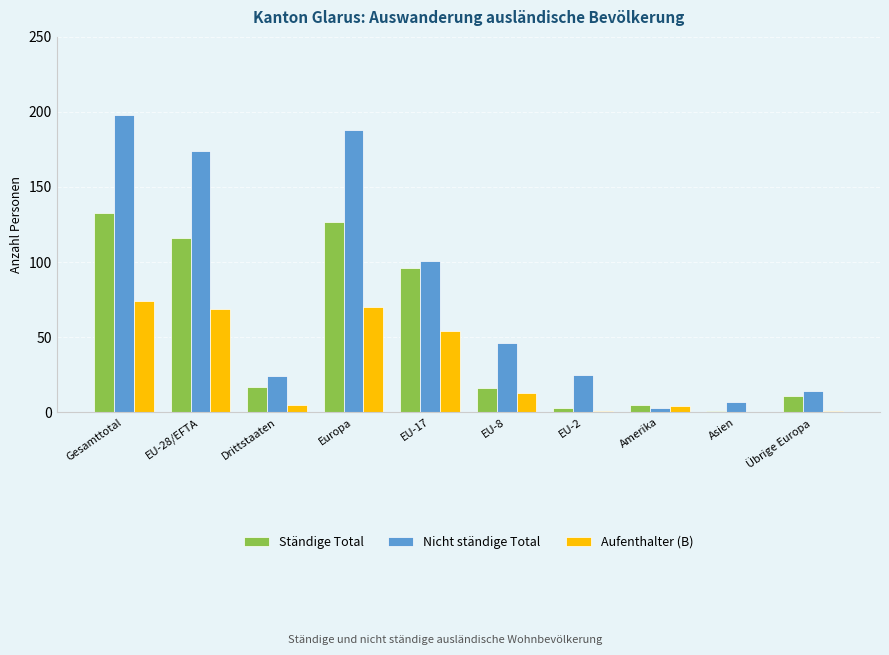

What is the sum of all Nicht ständige Total values?

780